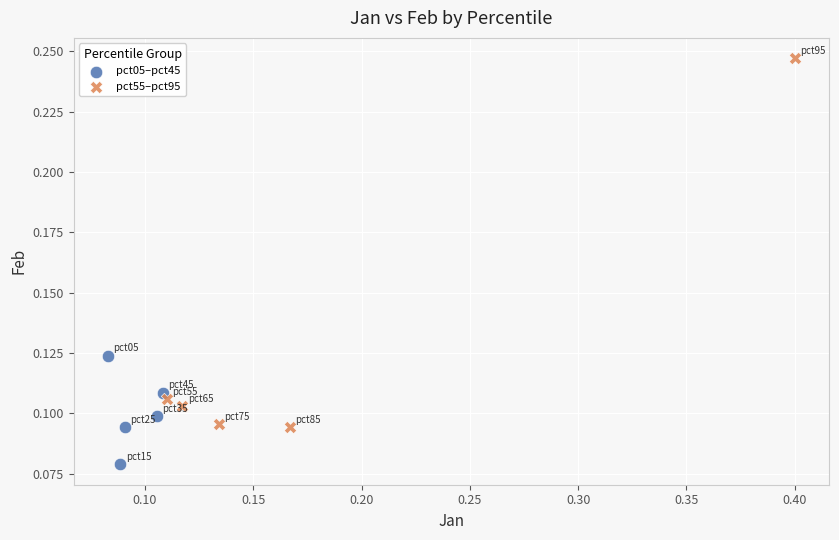

Which series has the widest spread of Y values?

pct55–pct95